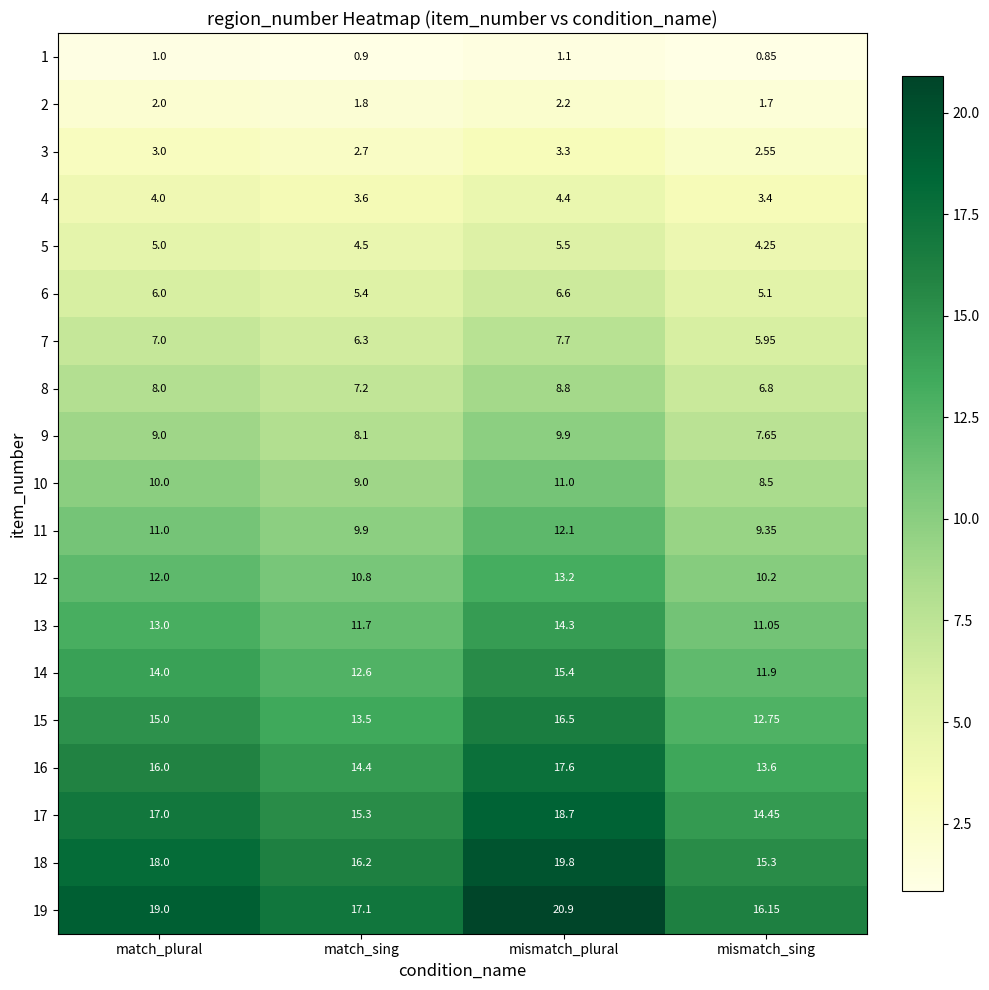

Rank the categories by 19 value from highest to lowest.

mismatch_plural, match_plural, match_sing, mismatch_sing